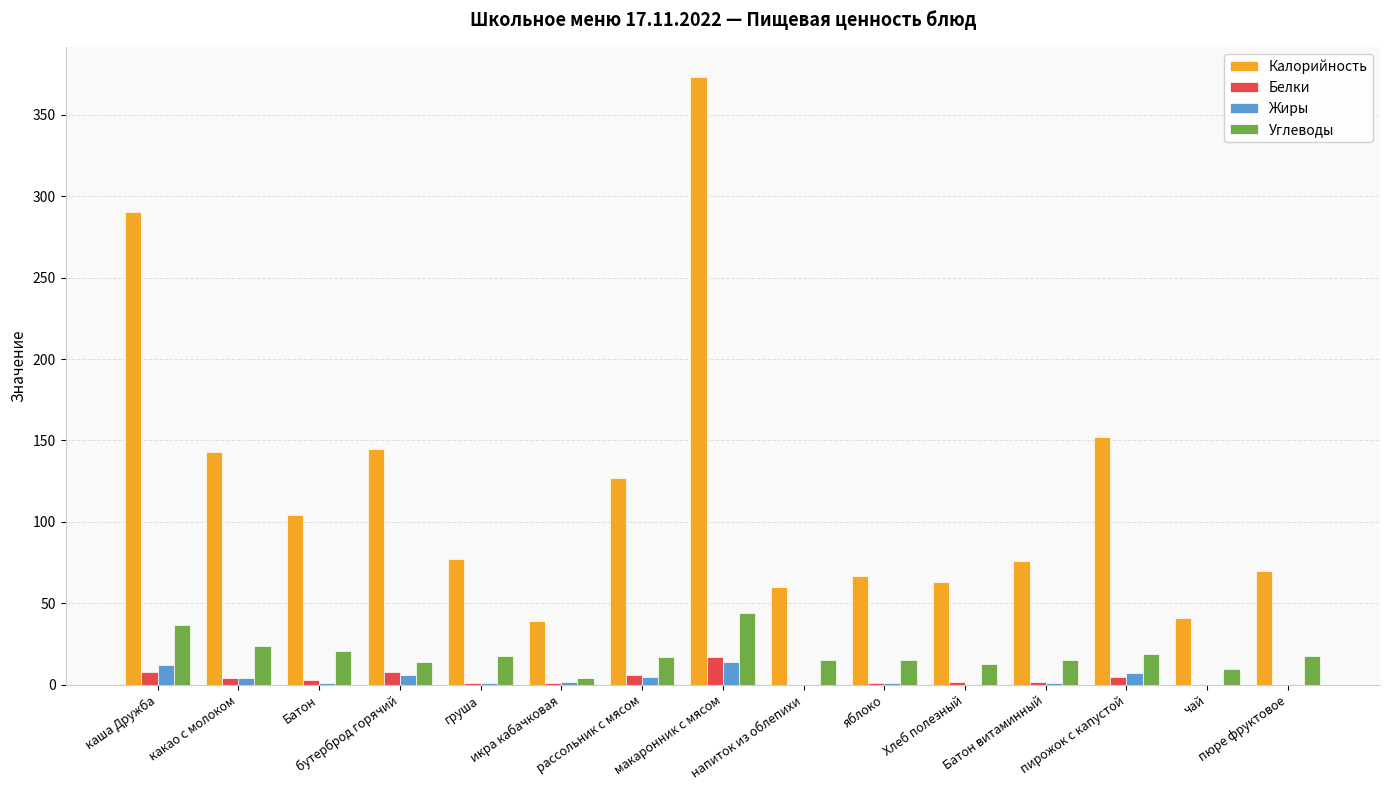

What is the sum of all Жиры values?

54